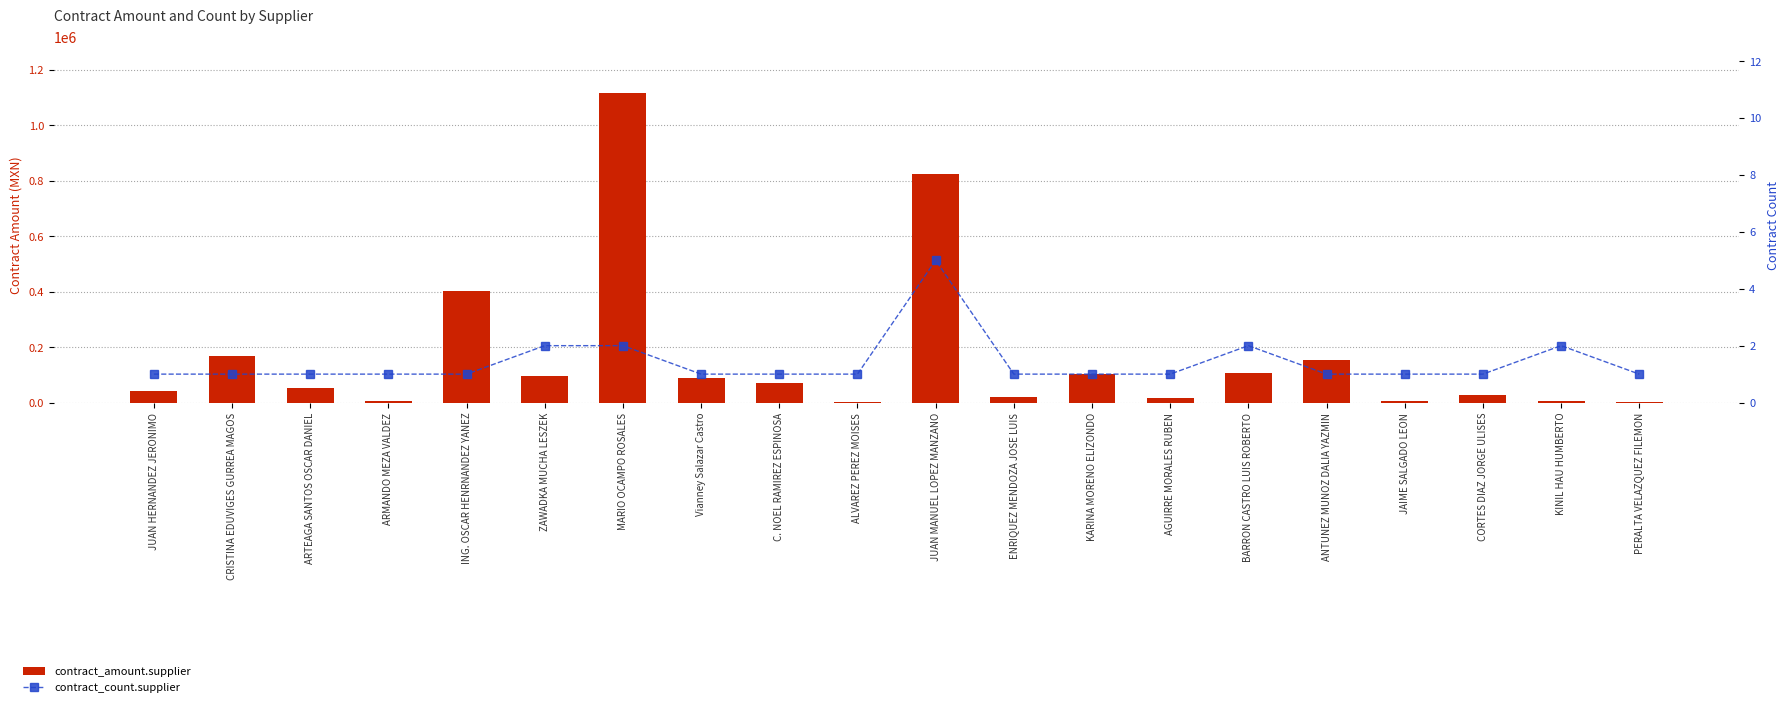

The contract_count.supplier series shows 1.0 at Vianney Salazar Castro. True or false?

True